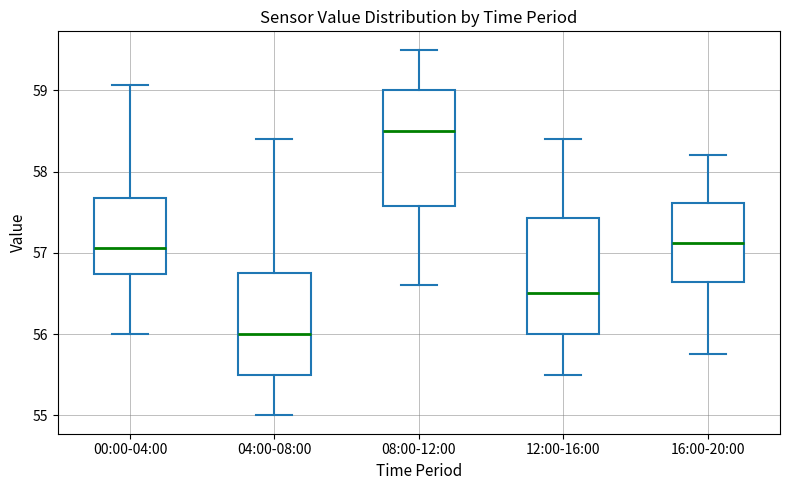

Where is the upper edge of the box for 16:00-20:00 on the y-axis? The values are not printed on the chart, so give them approximately, as read against the axis.

57.6